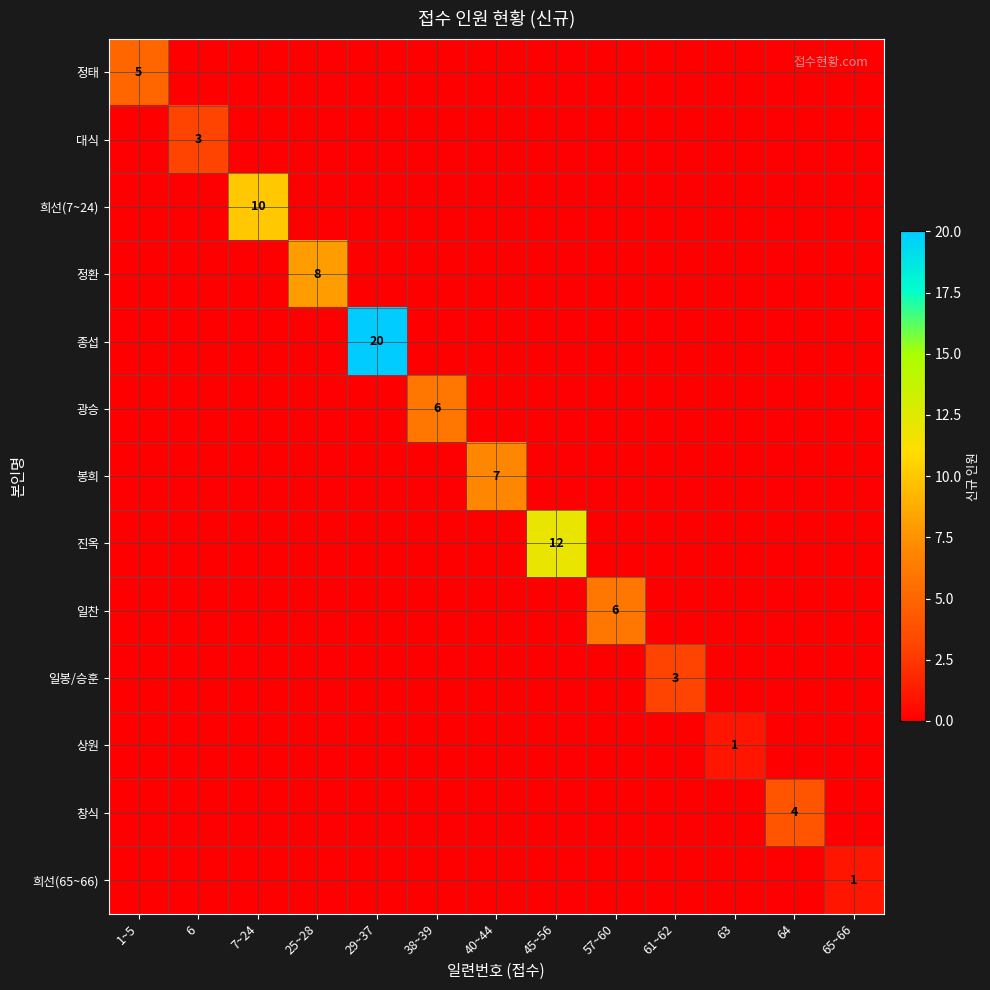

True or false: 정태 has a value of 3 at 1~5.

False